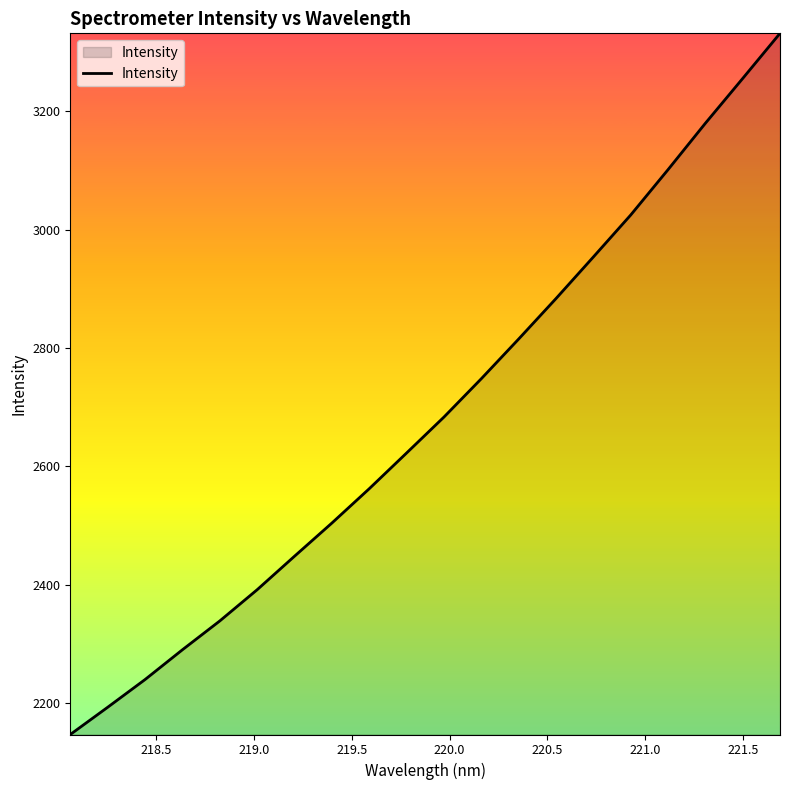

What is the difference between the maximum and minimum values?

1184.0